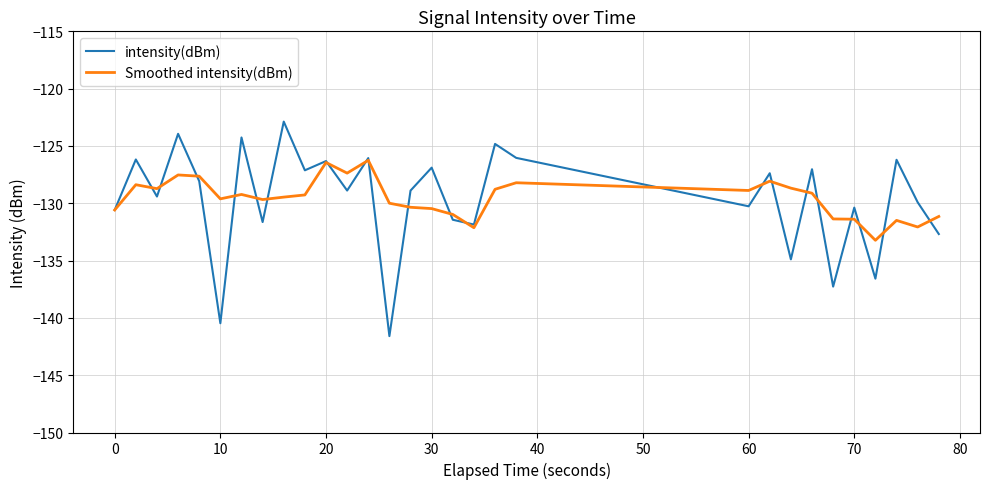

What are all the series names shown in the legend?

intensity(dBm), Smoothed intensity(dBm)